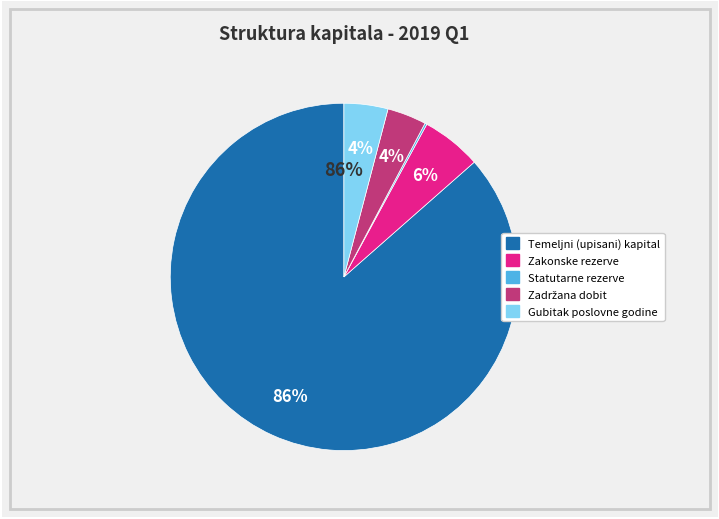

Is there a majority slice in this chart?

Yes